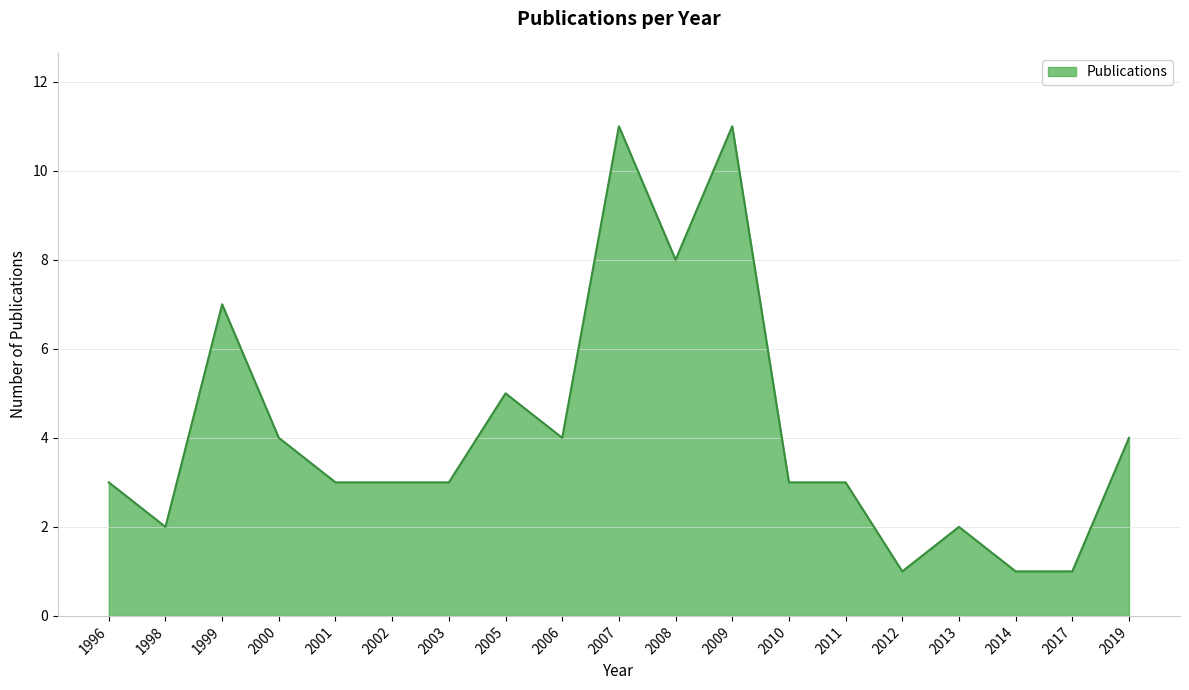

What is the difference between the maximum and minimum values?

10